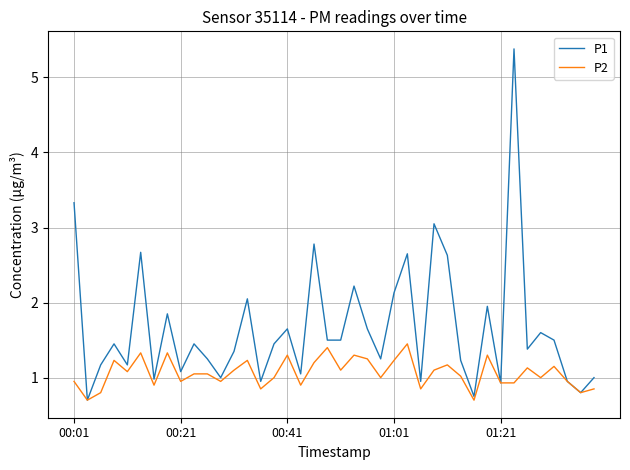

Which series has the largest total across all categories?

P1